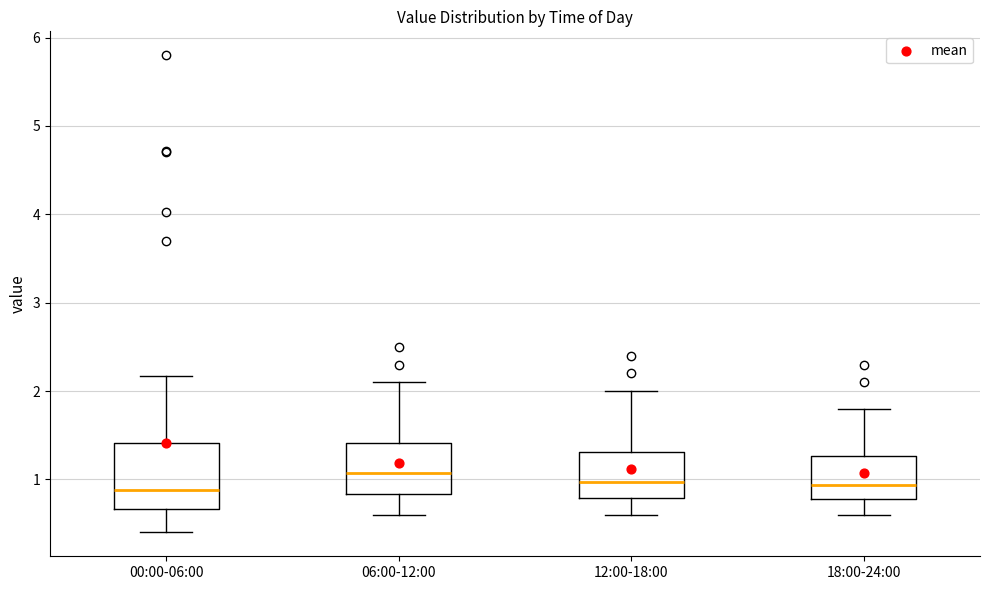

Comparing the boxes themselves (not the whiskers), which one is the tallest?

00:00-06:00